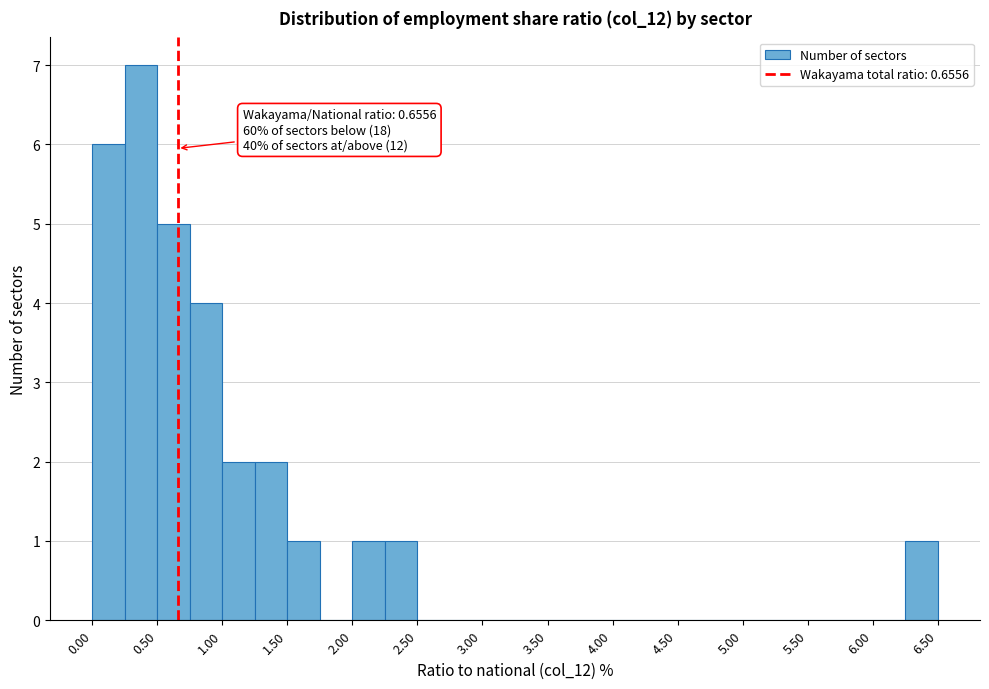

Over which range of the x-axis is the bar tallest?

0.25 to 0.50